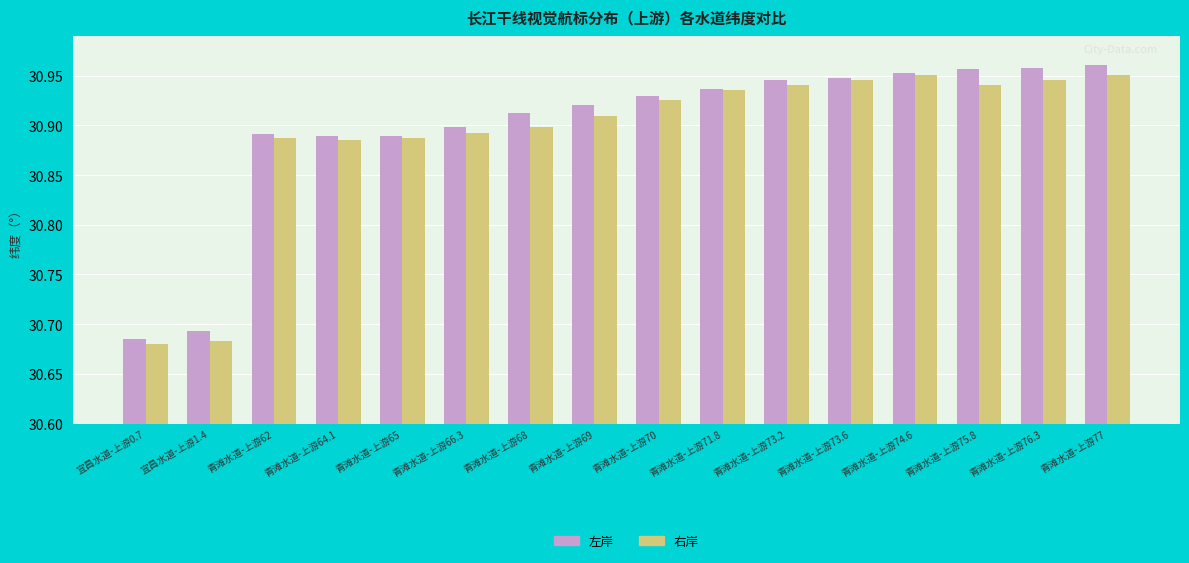

At which label does 右岸 reach its minimum?

宜昌水道-上游0.7